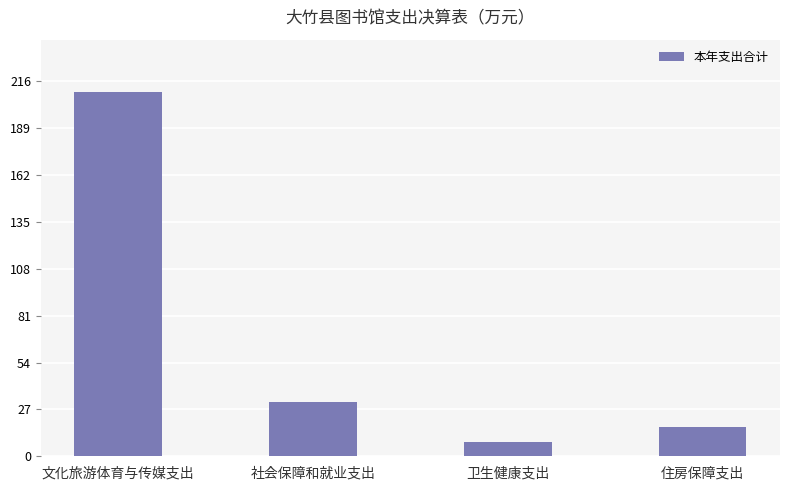

The chart shows a value of 16.6 at 住房保障支出. True or false?

True